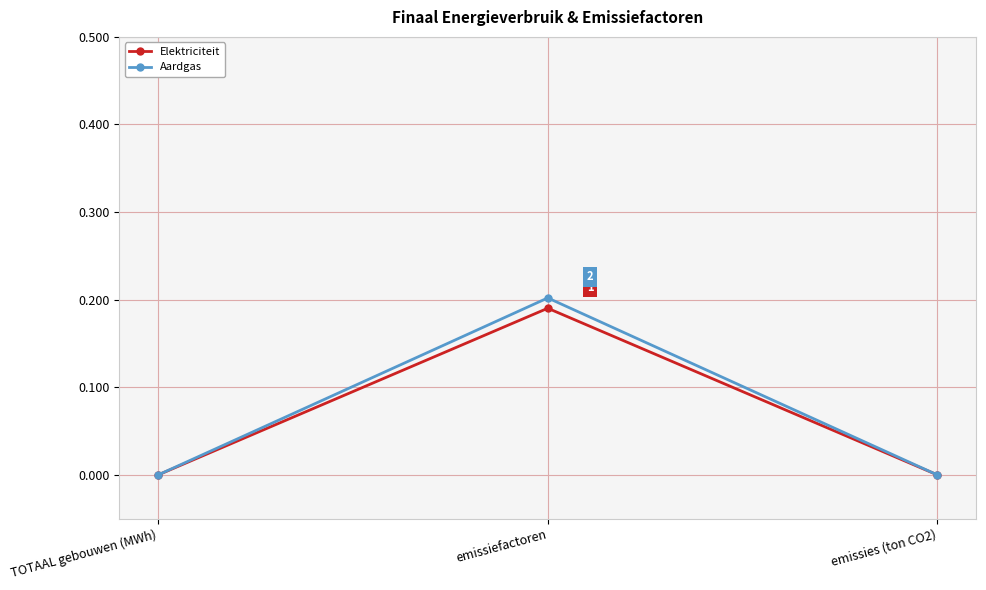

At which category is the sum across all series the highest?

emissiefactoren